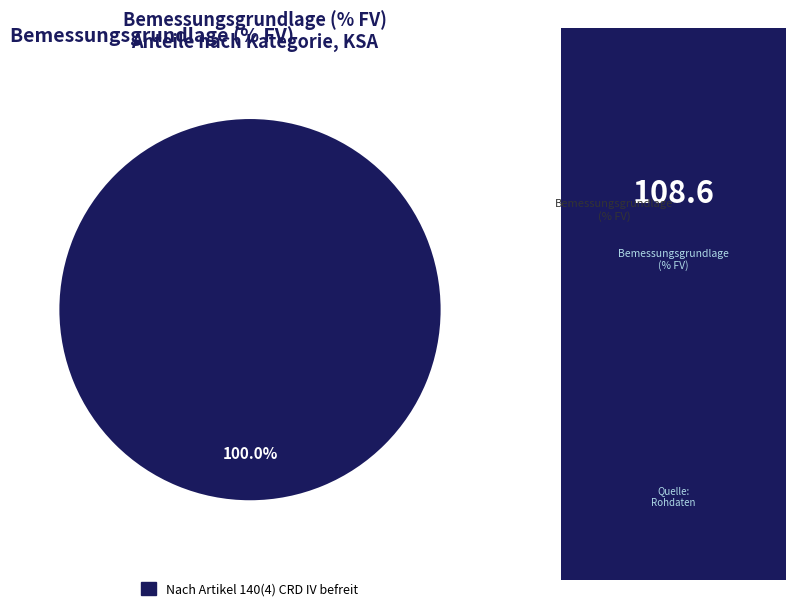

Is there any slice that represents more than half of the pie?

Yes